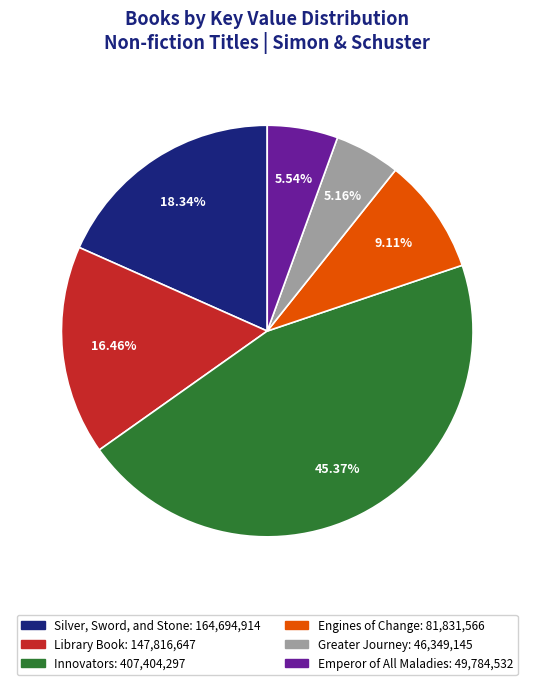

Rank the categories by value from lowest to highest.

Greater Journey, Emperor of All Maladies, Engines of Change, Library Book, Silver, Sword, and Stone, Innovators